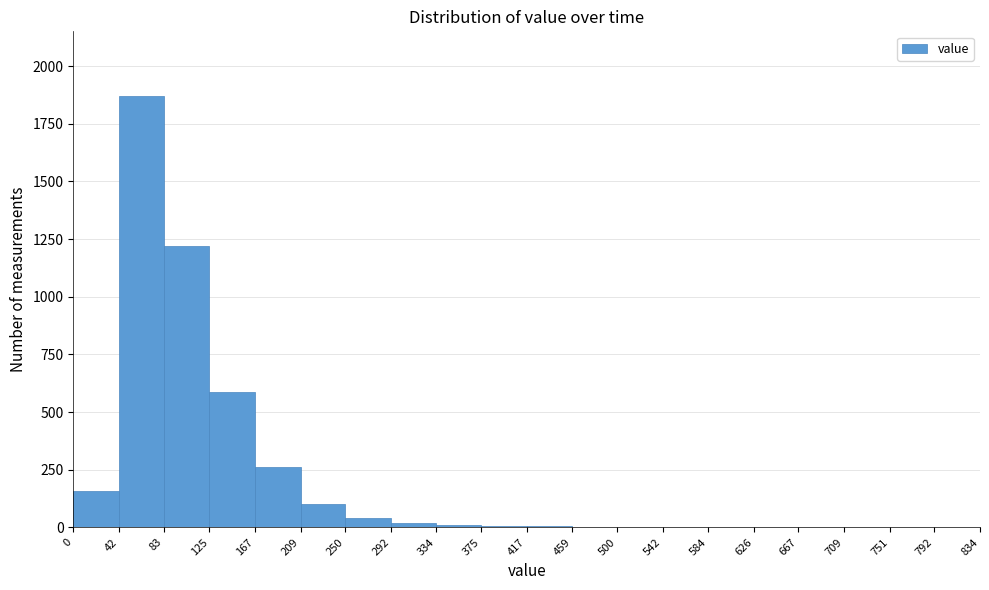

How tall is the bar that spans 83 to 125 on the x-axis? The values are not printed on the chart, so give them approximately, as read against the axis.

1200